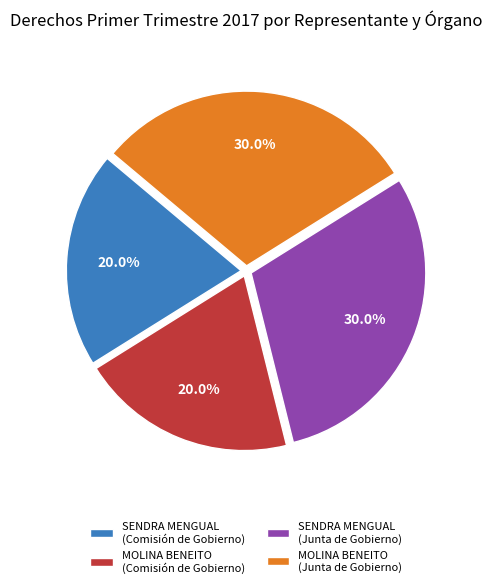

What is the ratio of the value at MOLINA BENEITO (Junta de Gobierno) to the value at SENDRA MENGUAL (Junta de Gobierno)?

1.0